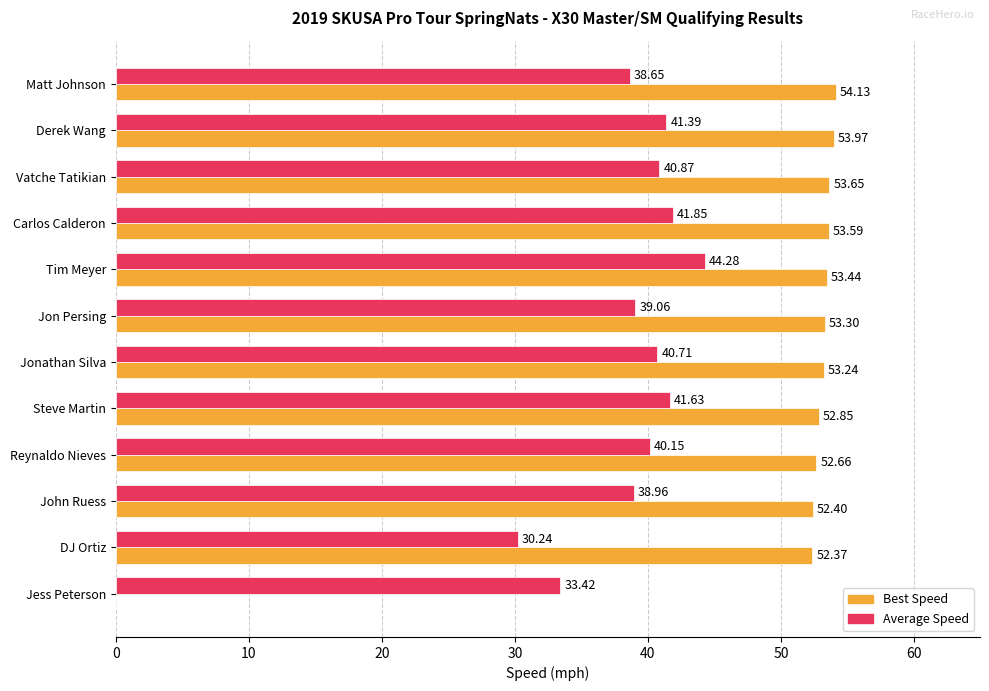

At which label is Best Speed closest to 27?

DJ Ortiz